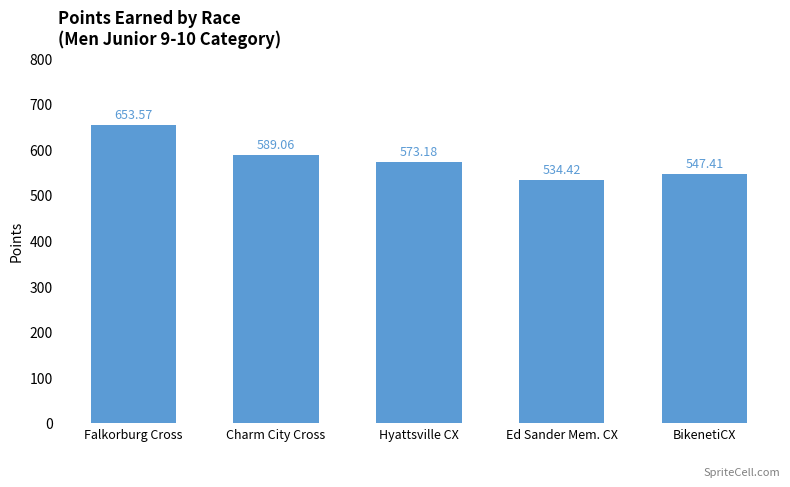

What position from the right is BikenetiCX?

1